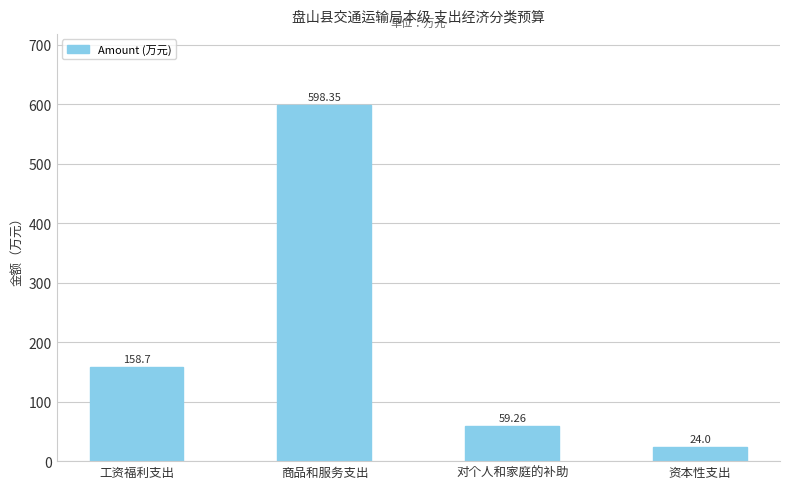

Rank the categories by value from lowest to highest.

资本性支出, 对个人和家庭的补助, 工资福利支出, 商品和服务支出